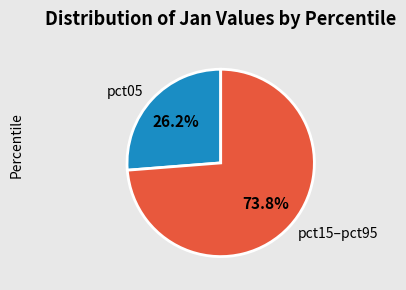

Rank the categories by value from lowest to highest.

pct05, pct15–pct95